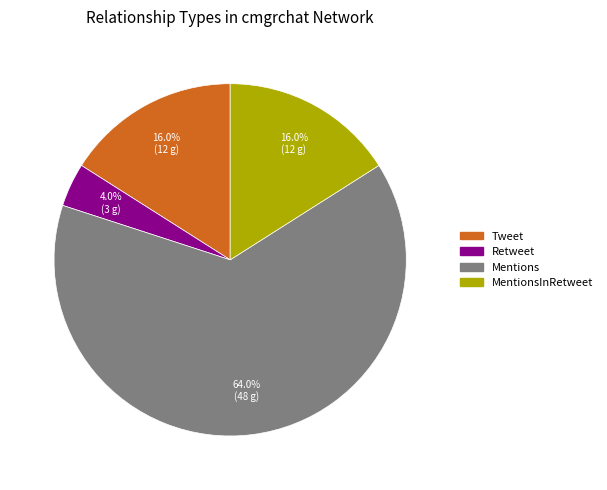

How many slices are in this pie chart?

4